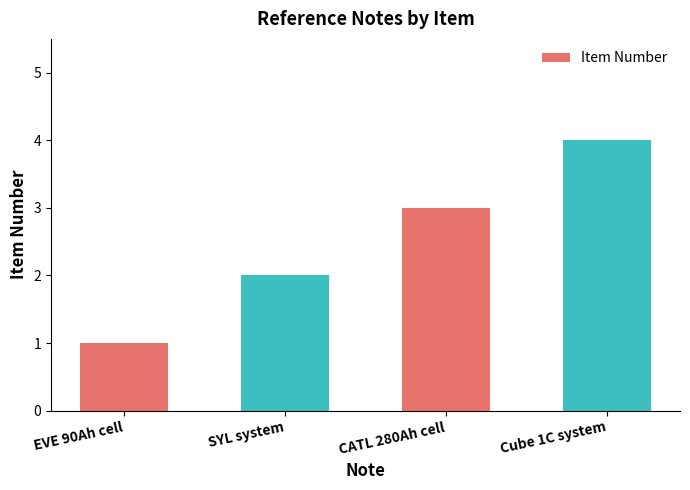

What value does the data have at EVE 90Ah cell?

1